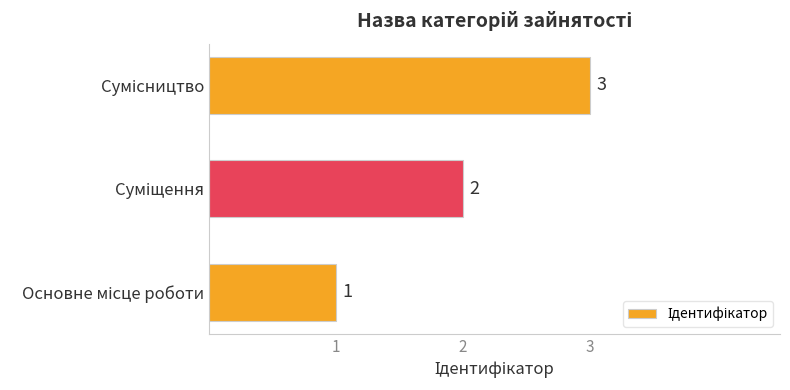

How many bars are there in total?

3